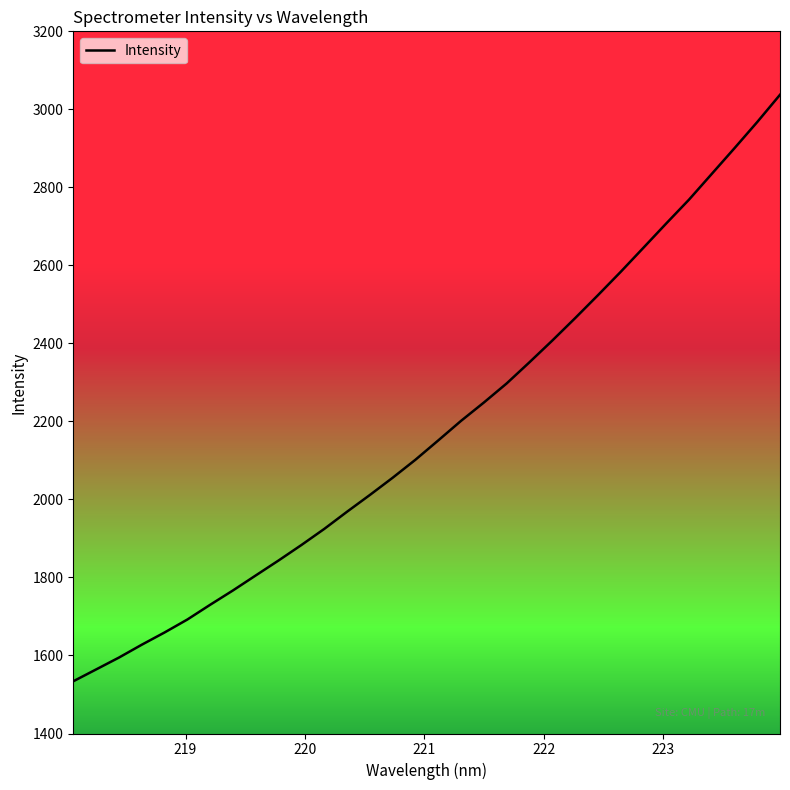

Is this an area chart (filled region under the line)?

No